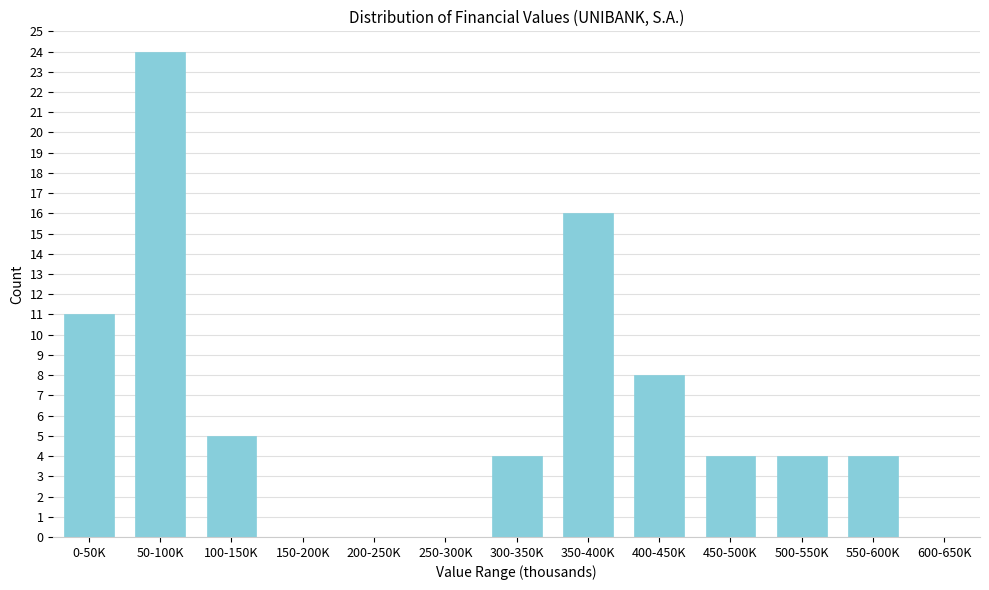

Reading left to right, extract all data points from this chart.

0-50K=11	50-100K=24	100-150K=5	150-200K=0	200-250K=0	250-300K=0	300-350K=4	350-400K=16	400-450K=8	450-500K=4	500-550K=4	550-600K=4	600-650K=0